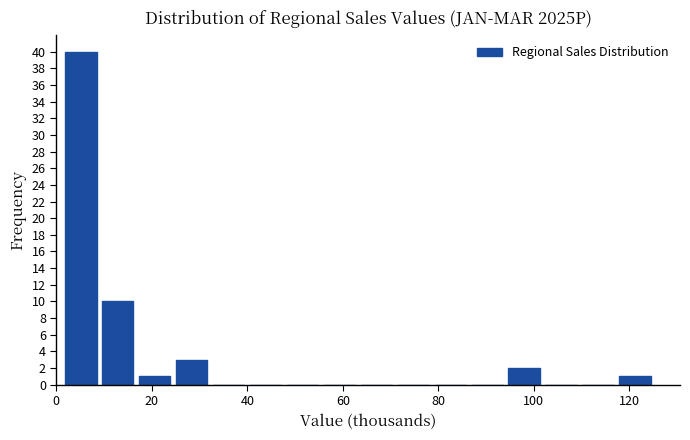

Read against the x-axis, roughly where is the centre of the tallest bar?

6